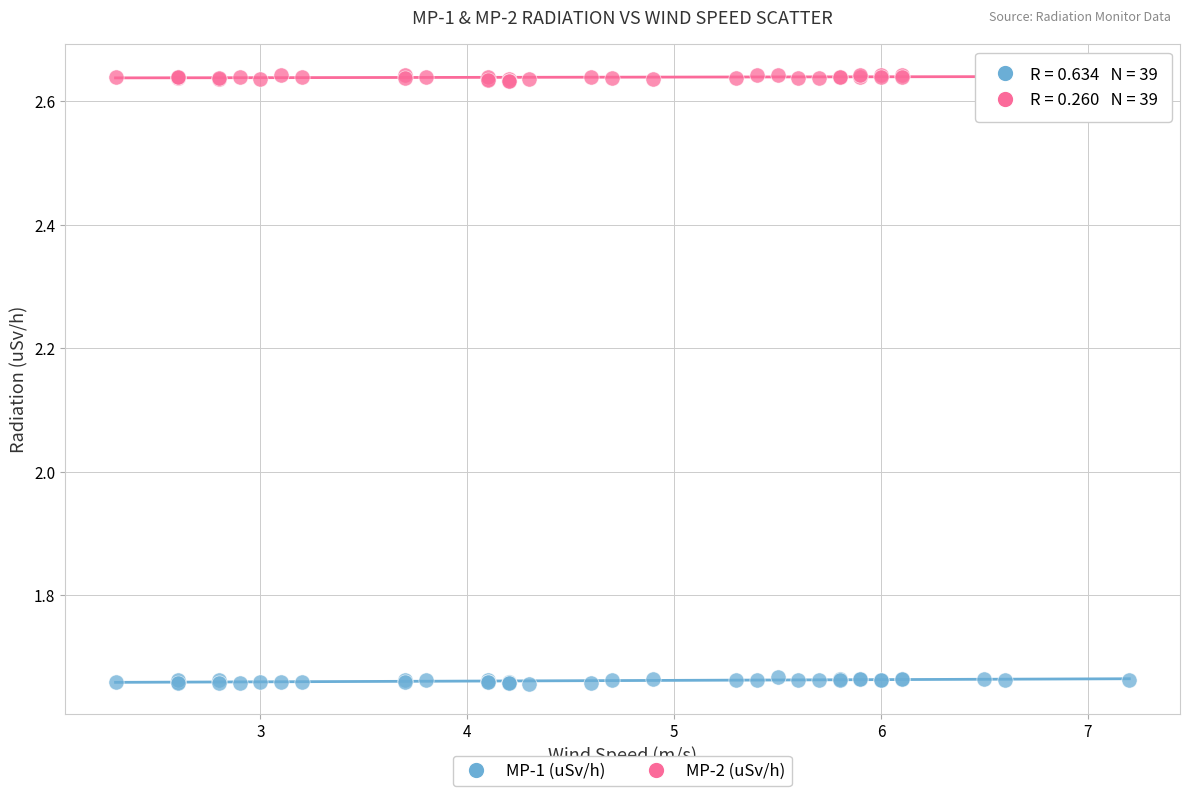

What is the X range (max minus min) for the scatter plot?

4.9